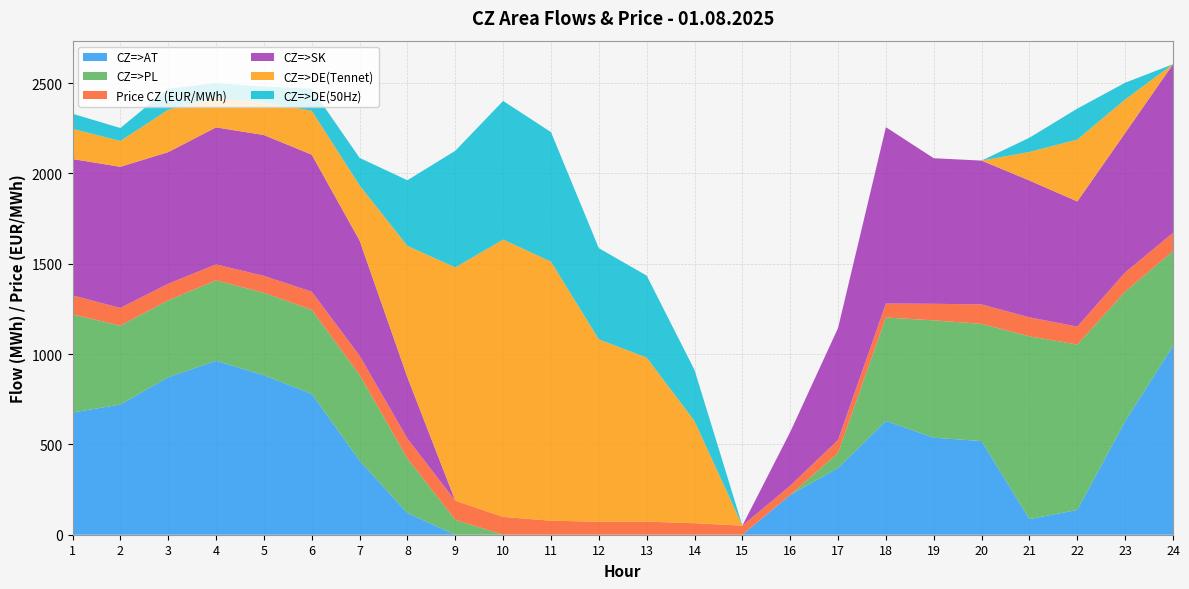

Reading left to right, transcribe all the data shown in this chart.

CZ=>AT: 1=676.2	2=720.8	3=872.0	4=962.6	5=882.8	6=780.0	7=410.0	8=120.0	9=0.0	10=0.0	11=0.0	12=0.0	13=0.0	14=0.0	15=0.0	16=220.5	17=369.4	18=630.0	19=537.3	20=518.3	21=86.5	22=137.1	23=628.6	24=1045.3
CZ=>PL: 1=543.9	2=436.7	3=425.9	4=445.6	5=456.6	6=465.0	7=474.8	8=302.0	9=82.3	10=0.0	11=0.0	12=0.0	13=0.0	14=0.0	15=0.0	16=0.0	17=83.4	18=572.6	19=649.5	20=648.9	21=1012.1	22=915.8	23=717.0	24=525.0
Price CZ (EUR/MWh): 1=105.0	2=98.0	3=91.7	4=88.3	5=93.6	6=100.5	7=106.4	8=110.0	9=106.1	10=98.6	11=77.7	12=71.8	13=72.5	14=63.7	15=50.4	16=50.8	17=72.4	18=77.5	19=91.8	20=107.6	21=105.0	22=99.4	23=106.4	24=101.1
CZ=>SK: 1=754.8	2=781.4	3=728.5	4=758.6	5=779.7	6=758.4	7=637.4	8=339.2	9=0.0	10=0.0	11=0.0	12=0.0	13=0.0	14=0.0	15=0.0	16=297.3	17=619.5	18=976.2	19=805.7	20=796.5	21=757.4	22=692.8	23=772.0	24=933.6
CZ=>DE(Tennet): 1=167.2	2=143.3	3=234.3	4=163.7	5=179.2	6=243.6	7=305.1	8=727.6	9=1291.5	10=1535.4	11=1434.2	12=1009.8	13=908.1	14=565.7	15=0.0	16=0.0	17=0.0	18=0.0	19=0.0	20=0.0	21=158.0	22=342.7	23=185.6	24=0.0
CZ=>DE(50Hz): 1=83.6	2=71.6	3=117.1	4=81.9	5=89.6	6=121.8	7=152.6	8=363.8	9=645.8	10=767.7	11=717.1	12=504.9	13=454.0	14=282.8	15=0.0	16=0.0	17=0.0	18=0.0	19=0.0	20=0.0	21=79.0	22=171.4	23=92.8	24=0.0